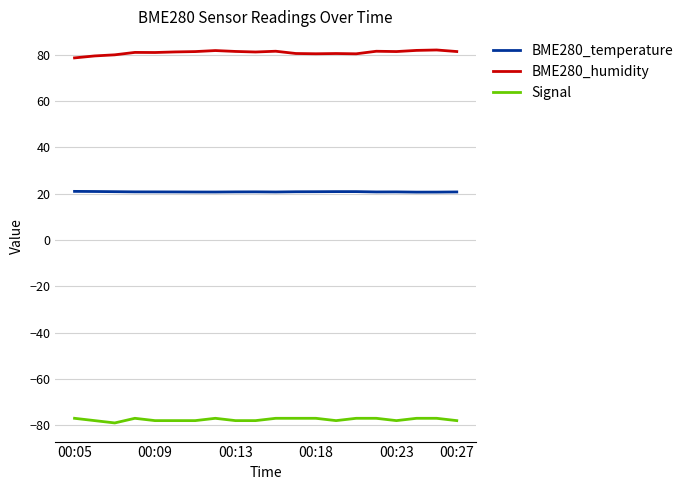

What is the highest value of the Signal series?

-77.0